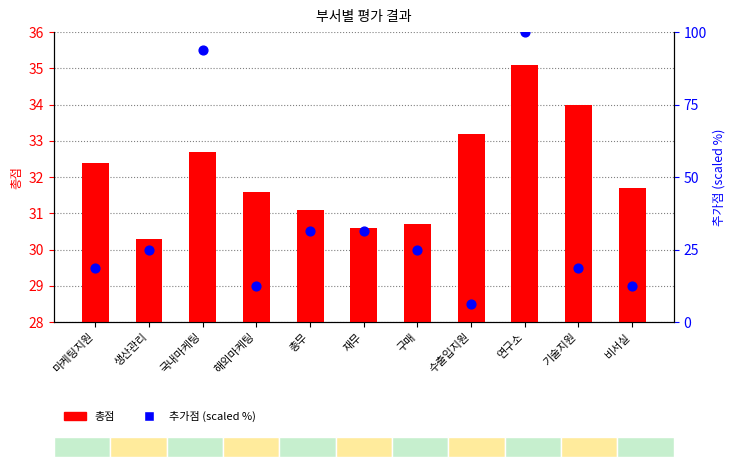

What are all the series names shown in the legend?

총점, 추가점 (scaled)